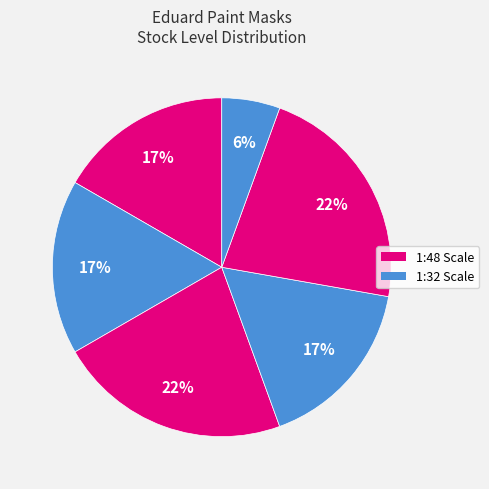

How many slices are in this pie chart?

6